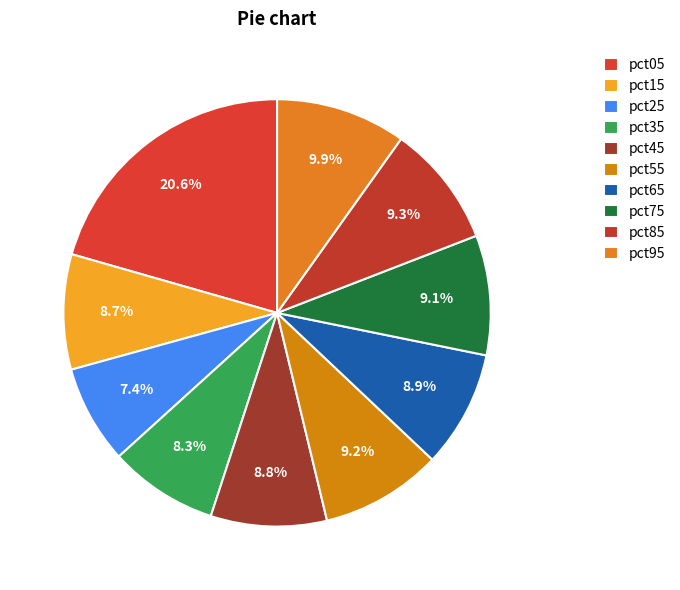

To the nearest percent, what percentage of the pie is pct45?

9%